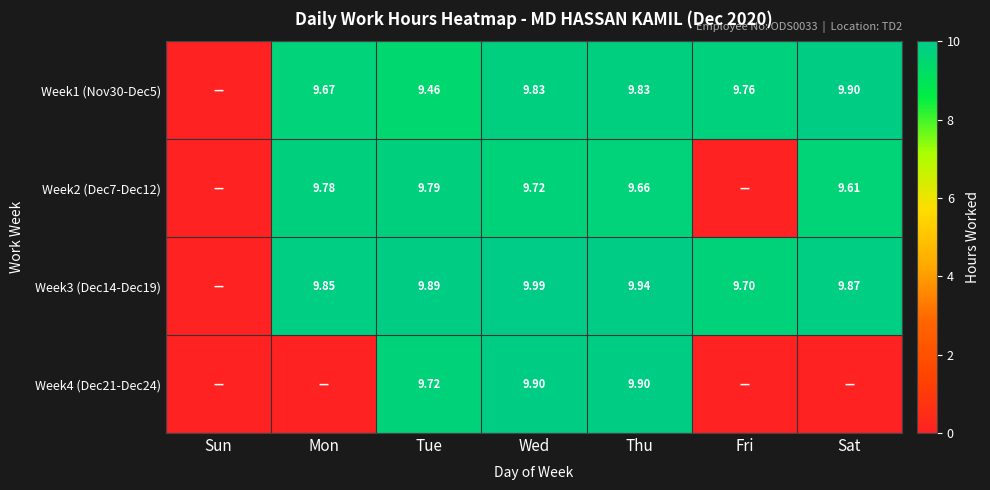

Is the value of Week3 (Dec14-Dec19) at Sat greater than the value of Week1 (Nov30-Dec5) at Sat?

No